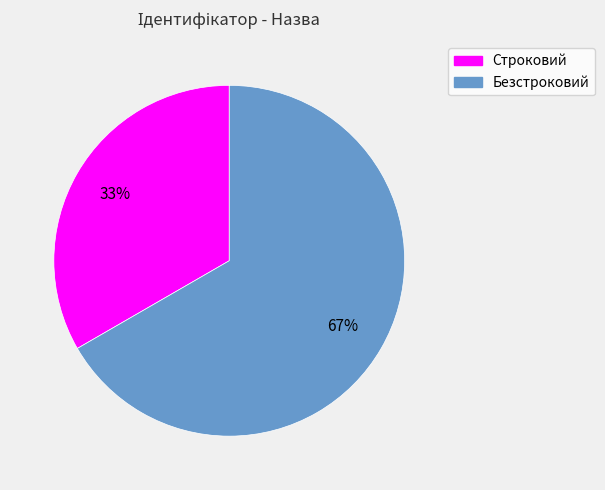

Which slice is the smallest?

Строковий